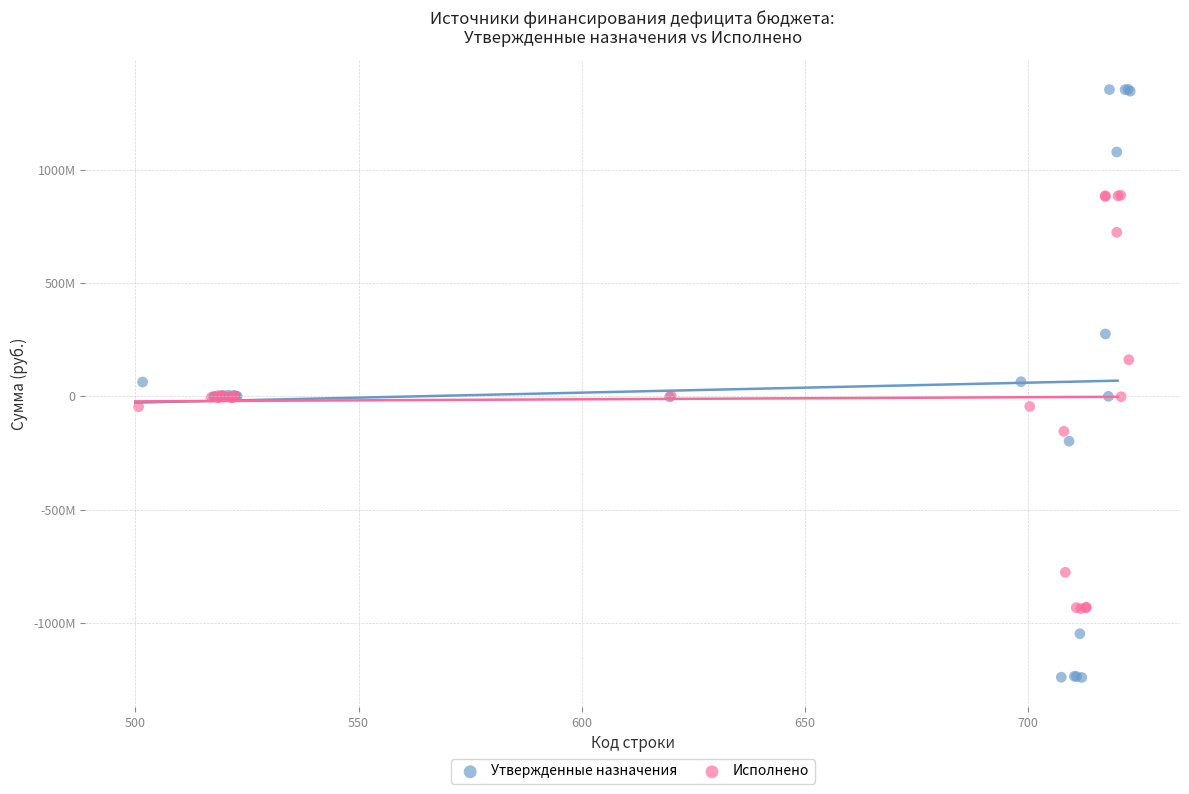

What are all the series names shown in the legend?

Утвержденные назначения, Исполнено